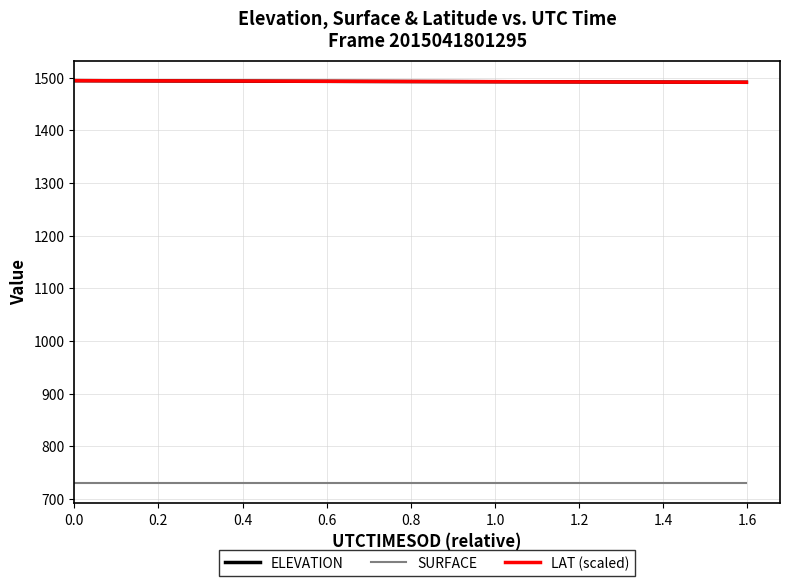

What is the highest value of the ELEVATION series?

1494.4